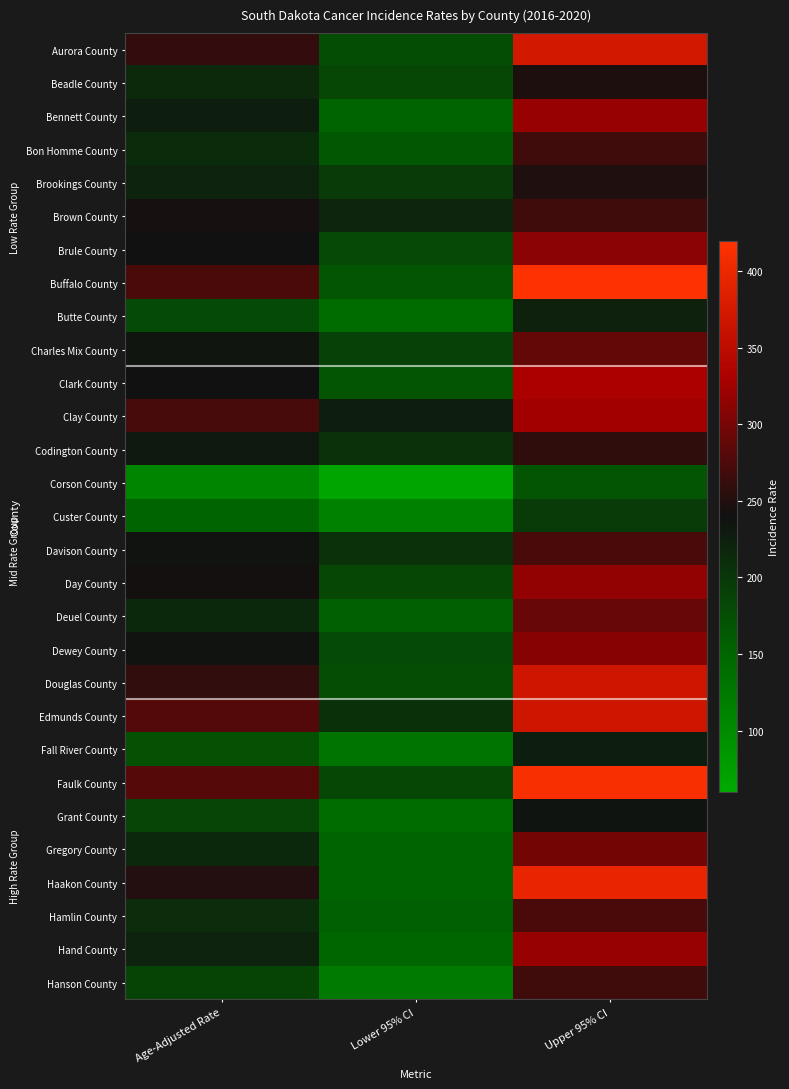

Reading left to right, extract all data points from this chart.

Aurora County: Age-Adjusted Rate=260.4	Lower 95% CI=175.9	Upper 95% CI=372.6
Beadle County: Age-Adjusted Rate=213.9	Lower 95% CI=183.5	Upper 95% CI=248.0
Bennett County: Age-Adjusted Rate=225.1	Lower 95% CI=152.6	Upper 95% CI=319.8
Bon Homme County: Age-Adjusted Rate=210.8	Lower 95% CI=164.2	Upper 95% CI=267.4
Brookings County: Age-Adjusted Rate=221.5	Lower 95% CI=195.9	Upper 95% CI=249.3
Brown County: Age-Adjusted Rate=242.9	Lower 95% CI=220.1	Upper 95% CI=267.4
Brule County: Age-Adjusted Rate=239.6	Lower 95% CI=180.3	Upper 95% CI=313.0
Buffalo County: Age-Adjusted Rate=273.2	Lower 95% CI=167.9	Upper 95% CI=417.6
Butte County: Age-Adjusted Rate=179.0	Lower 95% CI=142.9	Upper 95% CI=222.0
Charles Mix County: Age-Adjusted Rate=235.0	Lower 95% CI=188.8	Upper 95% CI=289.2
Clark County: Age-Adjusted Rate=239.0	Lower 95% CI=168.1	Upper 95% CI=331.0
Clay County: Age-Adjusted Rate=271.4	Lower 95% CI=224.9	Upper 95% CI=324.5
Codington County: Age-Adjusted Rate=230.7	Lower 95% CI=206.1	Upper 95% CI=257.7
Corson County: Age-Adjusted Rate=109.1	Lower 95% CI=66.5	Upper 95% CI=169.3
Custer County: Age-Adjusted Rate=150.2	Lower 95% CI=114.7	Upper 95% CI=195.1
Davison County: Age-Adjusted Rate=238.0	Lower 95% CI=205.9	Upper 95% CI=273.6
Day County: Age-Adjusted Rate=242.4	Lower 95% CI=183.1	Upper 95% CI=316.1
Deuel County: Age-Adjusted Rate=215.2	Lower 95% CI=156.0	Upper 95% CI=291.0
Dewey County: Age-Adjusted Rate=238.2	Lower 95% CI=179.0	Upper 95% CI=310.3
Douglas County: Age-Adjusted Rate=258.7	Lower 95% CI=177.5	Upper 95% CI=366.6
Edmunds County: Age-Adjusted Rate=278.3	Lower 95% CI=207.1	Upper 95% CI=367.9
Fall River County: Age-Adjusted Rate=171.9	Lower 95% CI=130.5	Upper 95% CI=224.7
Faulk County: Age-Adjusted Rate=280.2	Lower 95% CI=183.3	Upper 95% CI=411.7
Grant County: Age-Adjusted Rate=184.4	Lower 95% CI=141.9	Upper 95% CI=236.8
Gregory County: Age-Adjusted Rate=214.8	Lower 95% CI=150.5	Upper 95% CI=298.3
Haakon County: Age-Adjusted Rate=250.7	Lower 95% CI=150.2	Upper 95% CI=395.8
Hamlin County: Age-Adjusted Rate=209.2	Lower 95% CI=156.7	Upper 95% CI=273.9
Hand County: Age-Adjusted Rate=220.8	Lower 95% CI=148.1	Upper 95% CI=318.8
Hanson County: Age-Adjusted Rate=185.2	Lower 95% CI=124.0	Upper 95% CI=267.2